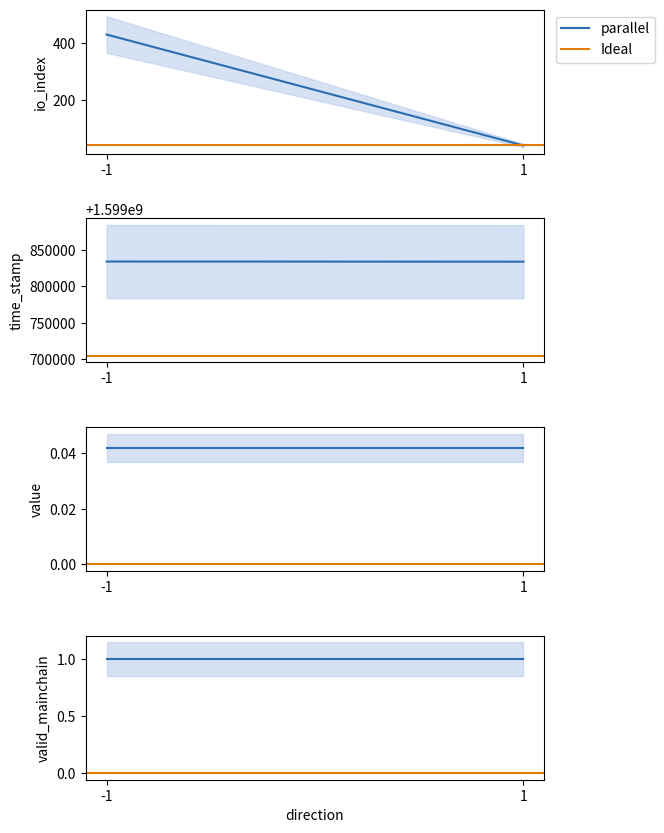

Which category has the lowest value in the Ideal series?

-1